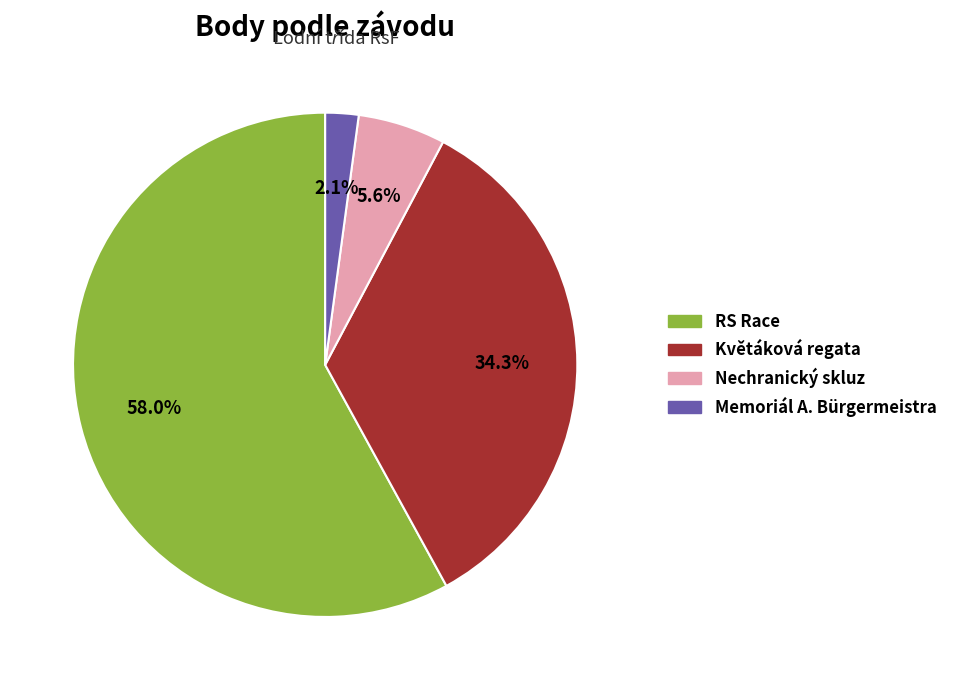

Is there any slice that represents more than half of the pie?

Yes